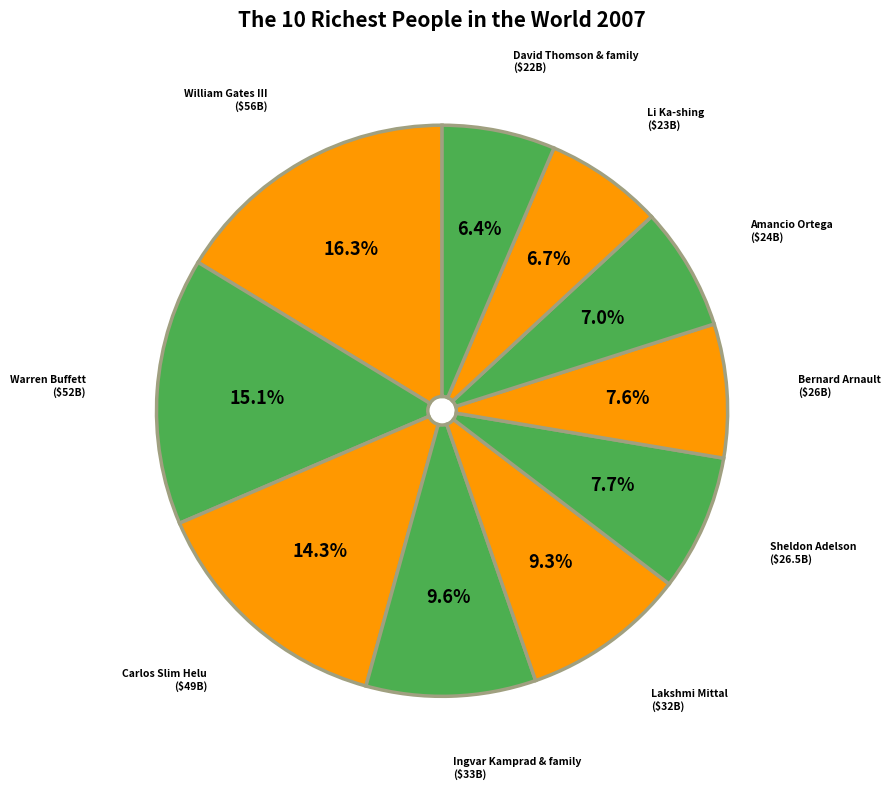

How many segments does this pie chart have?

10